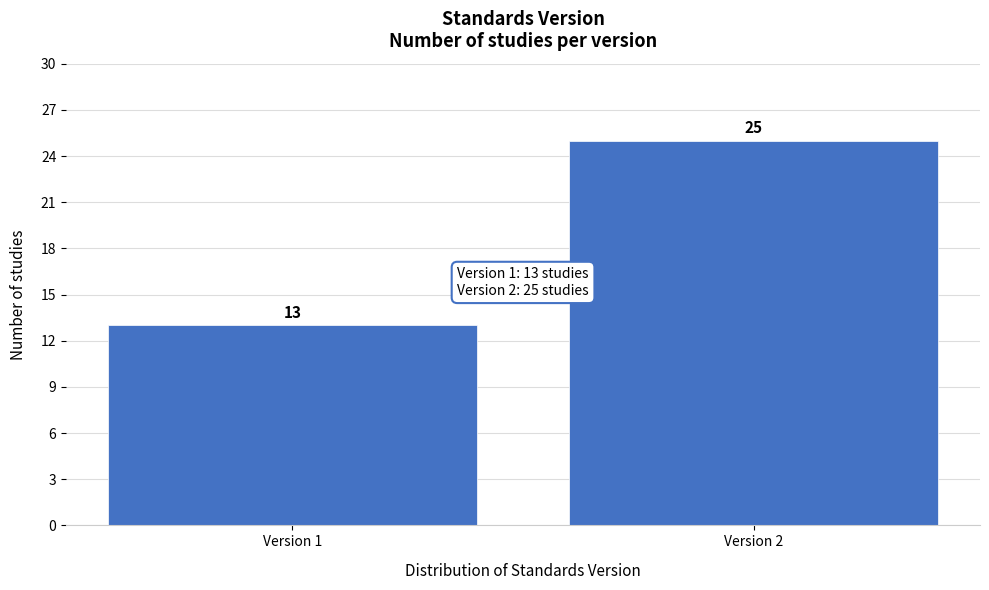

Reading right to left, what are all the values shown in this chart?

25	13